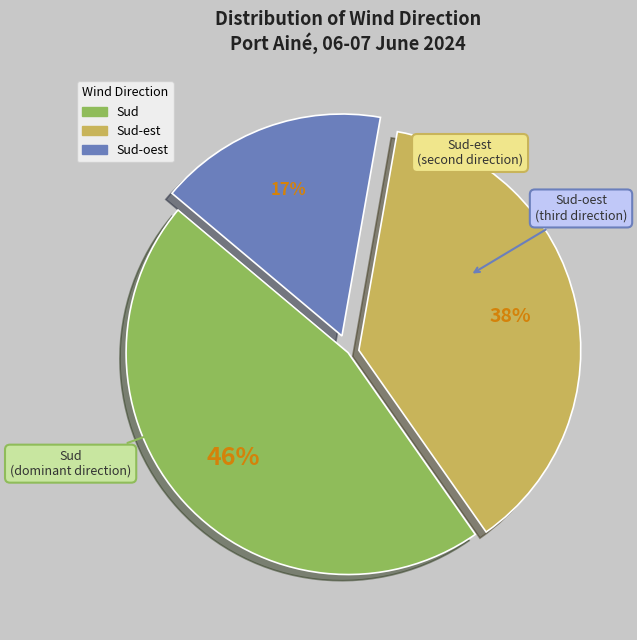

To the nearest percent, what is the difference between the largest and smallest slice percentages?

29%